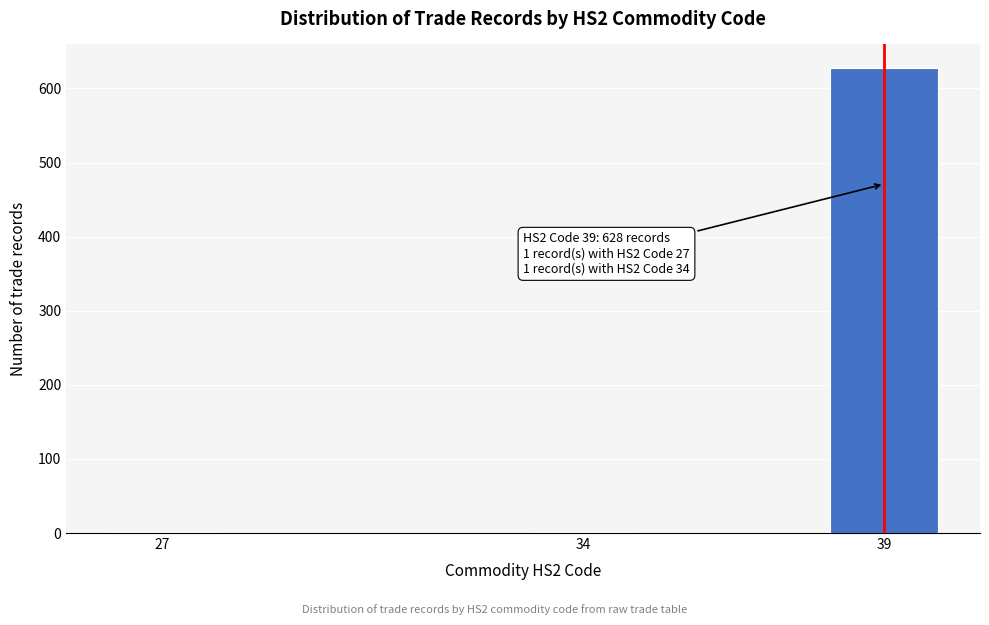

Reading left to right, extract all data points from this chart.

27=1	34=1	39=628